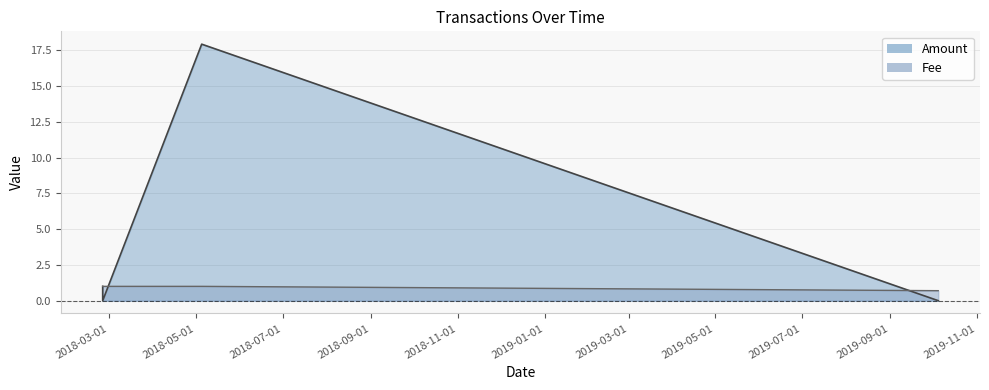

What is the maximum value shown in the chart?

17.9